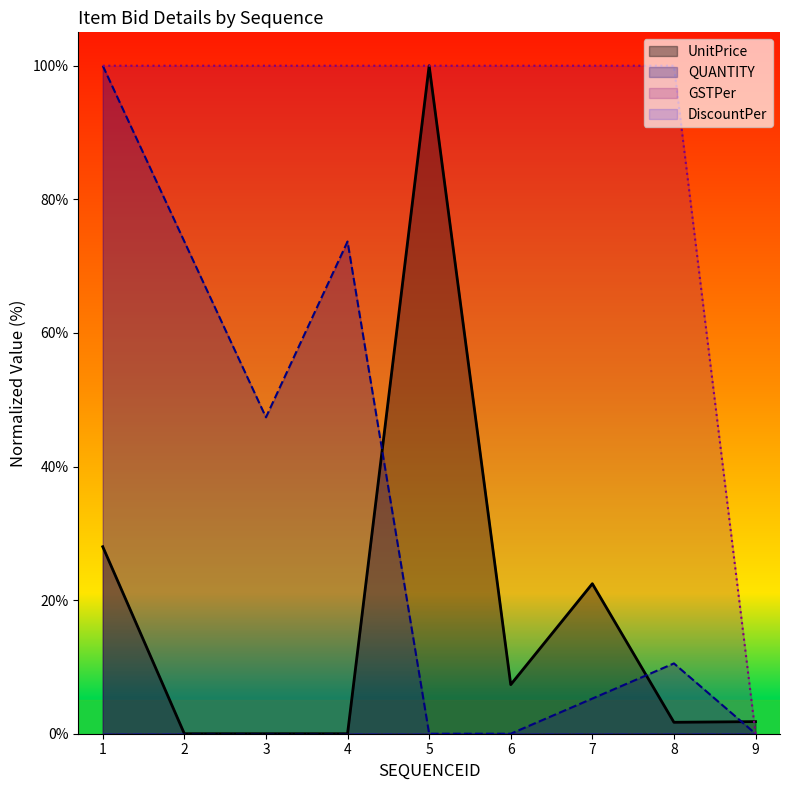

Reading left to right, extract all data points from this chart.

UnitPrice: 1=28.0	2=0.0	3=0.0	4=0.0	5=100.0	6=7.4	7=22.5	8=1.7	9=1.8
QUANTITY: 1=100.0	2=73.7	3=47.4	4=73.7	5=0.0	6=0.0	7=5.3	8=10.5	9=0.0
GSTPer: 1=100.0	2=100.0	3=100.0	4=100.0	5=100.0	6=100.0	7=100.0	8=100.0	9=0.0